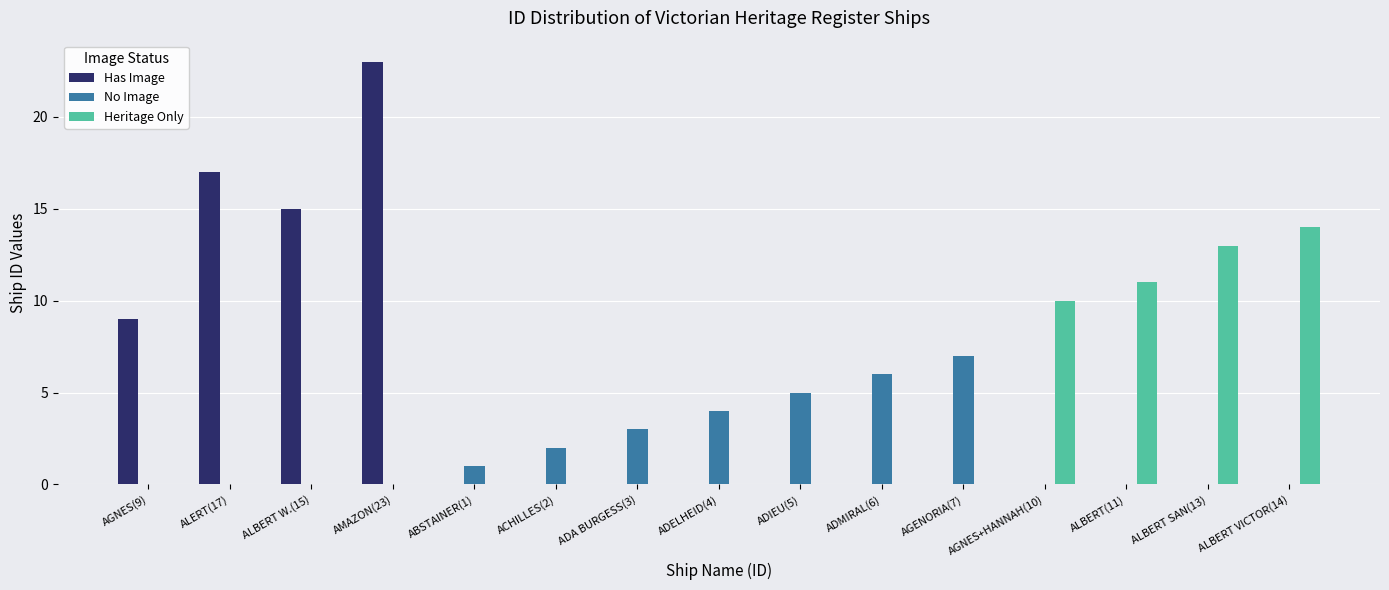

Is the value of Heritage Only at AMAZON(23) greater than the value of Has Image at AGNES(9)?

No